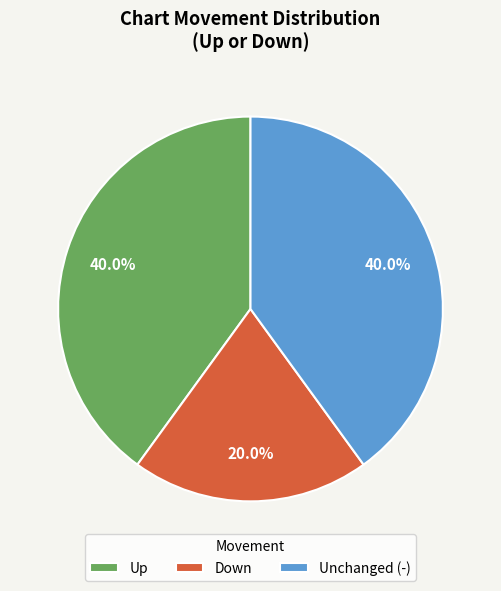

Which slice is the smallest?

Down